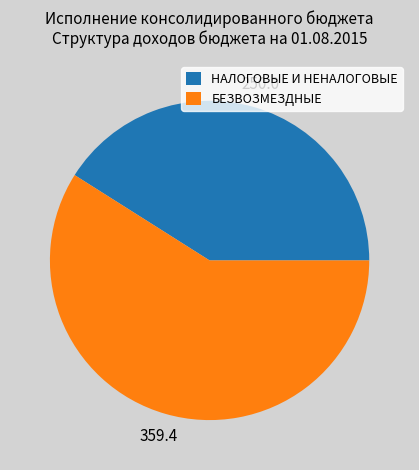

Which slice represents more than half of the pie?

БЕЗВОЗМЕЗДНЫЕ